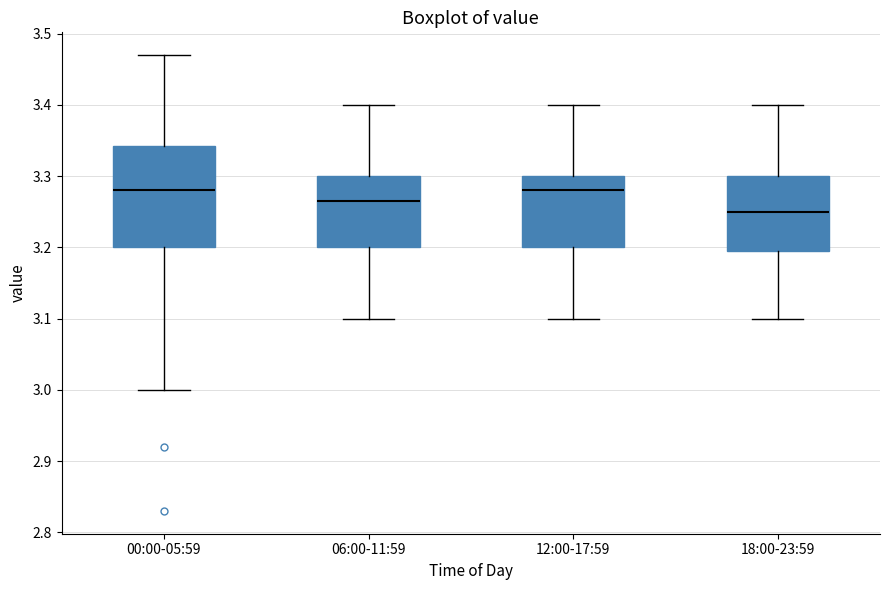

Comparing the boxes themselves (not the whiskers), which one is the tallest?

00:00-05:59